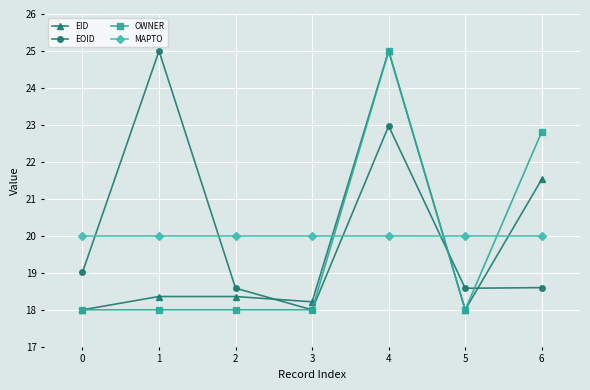

In EID, how many points are higher than both neighbors (excluding endpoints)?

2